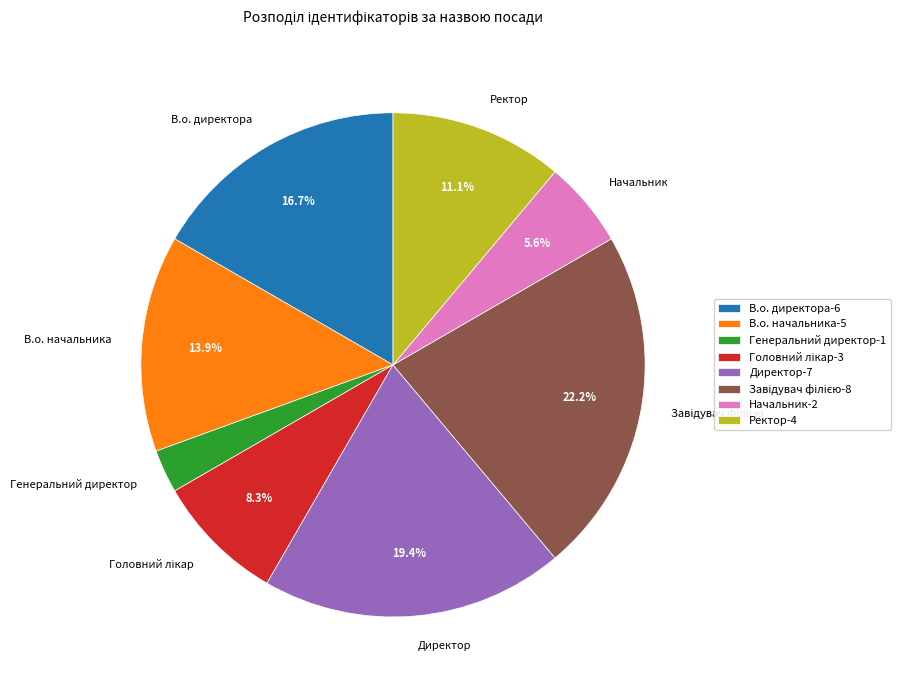

Is there any slice that represents more than half of the pie?

No